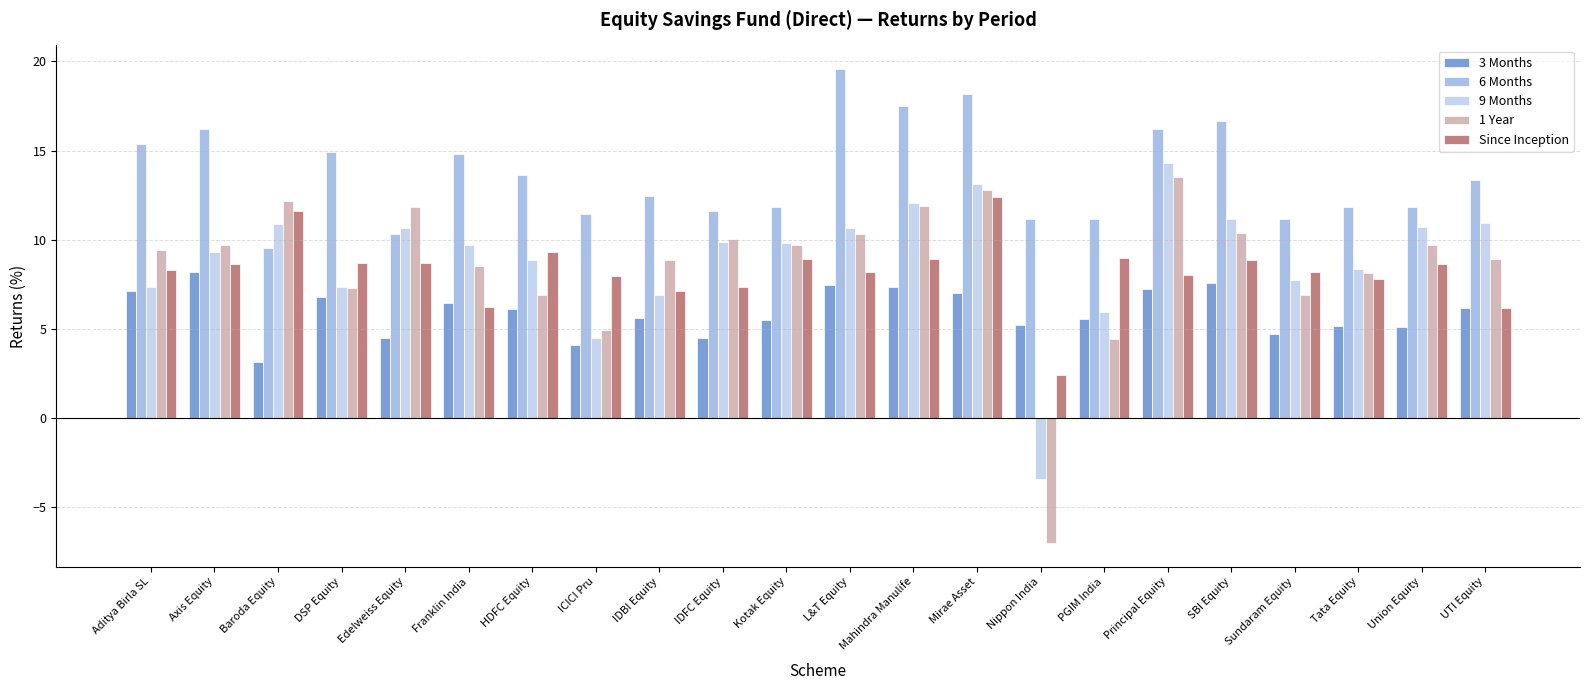

Is the value of Since Inception at HDFC Equity greater than the value of 9 Months at Edelweiss Equity?

No